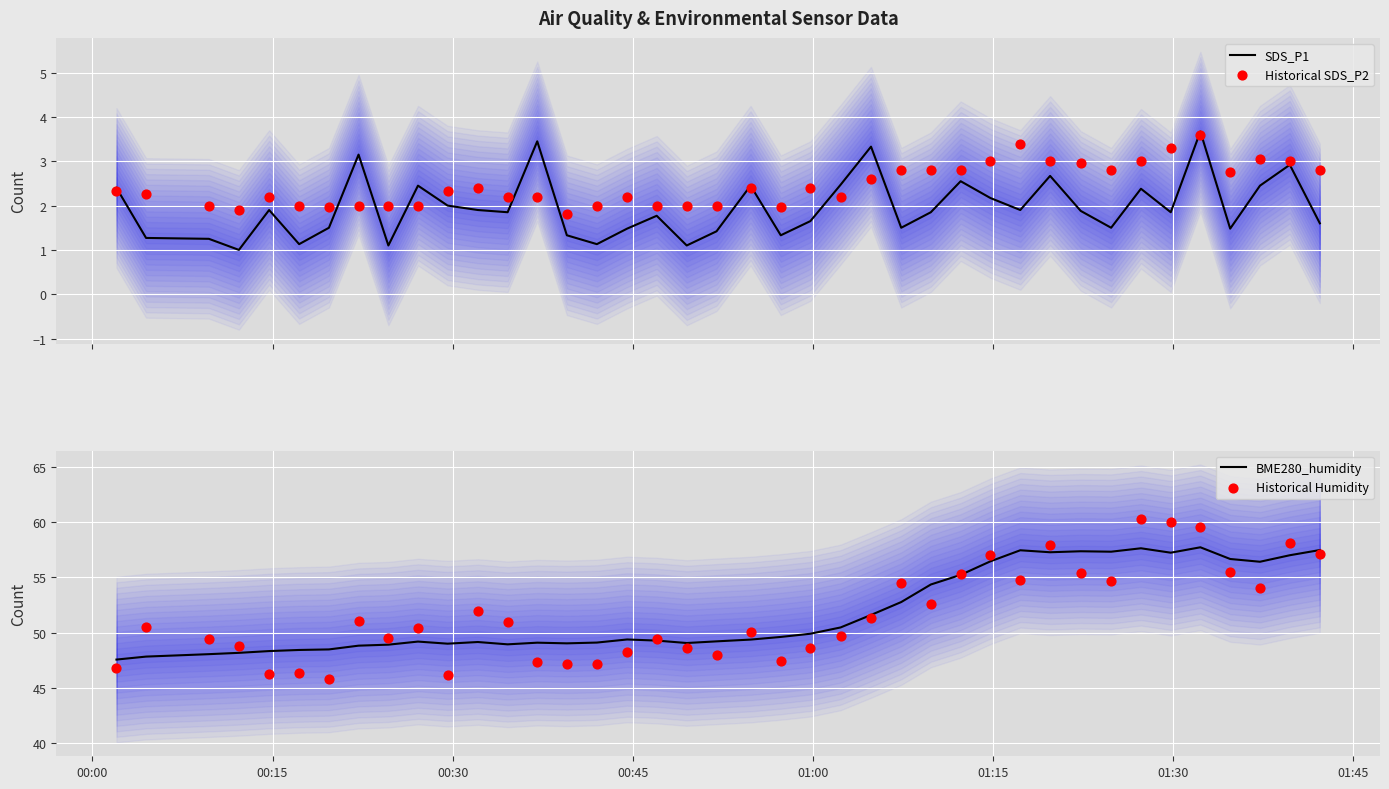

Which series has the largest total across all categories?

BME280_humidity